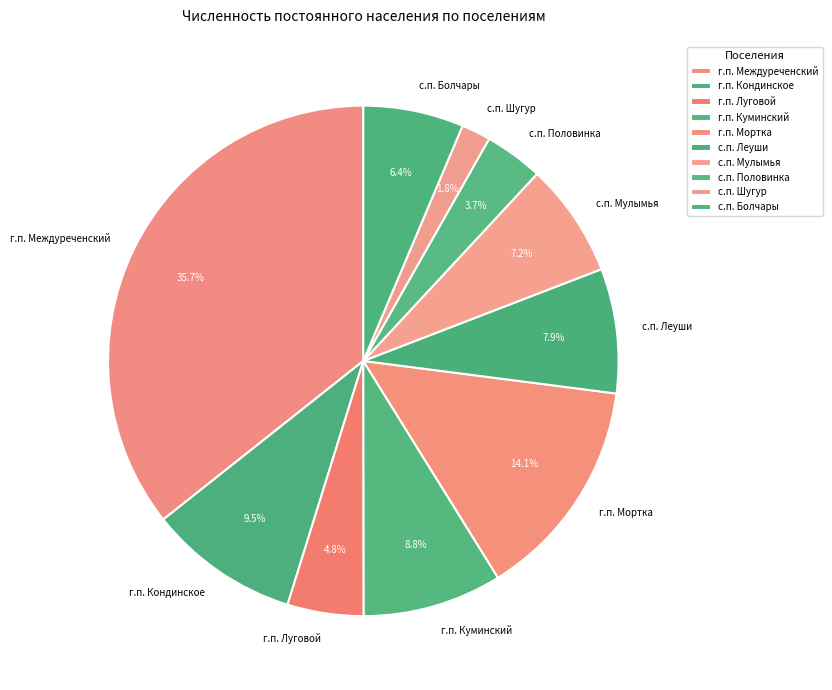

Is г.п. Междуреченский the majority of the pie?

No